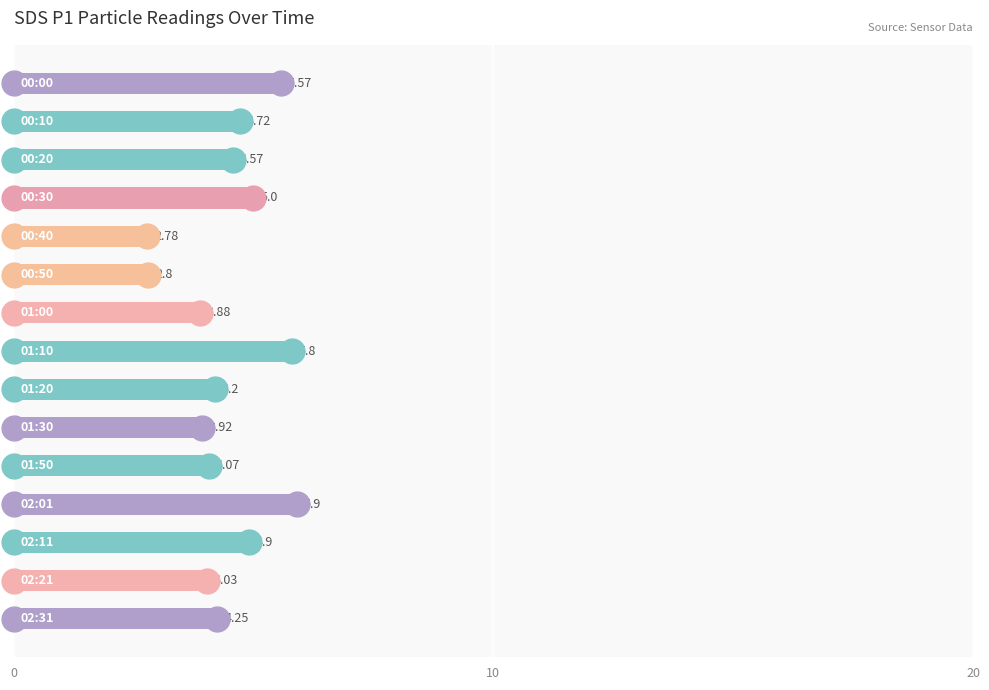

What is the change in value from 20 to 5?

-1.8